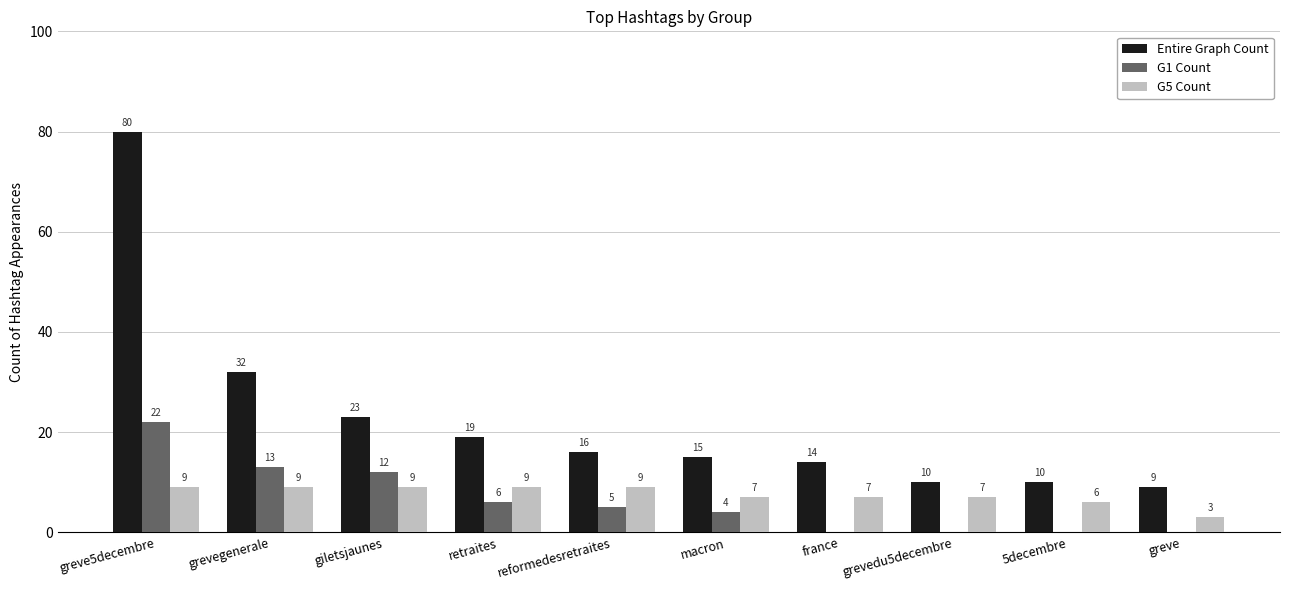

What is the sum of all G1 Count values?

62